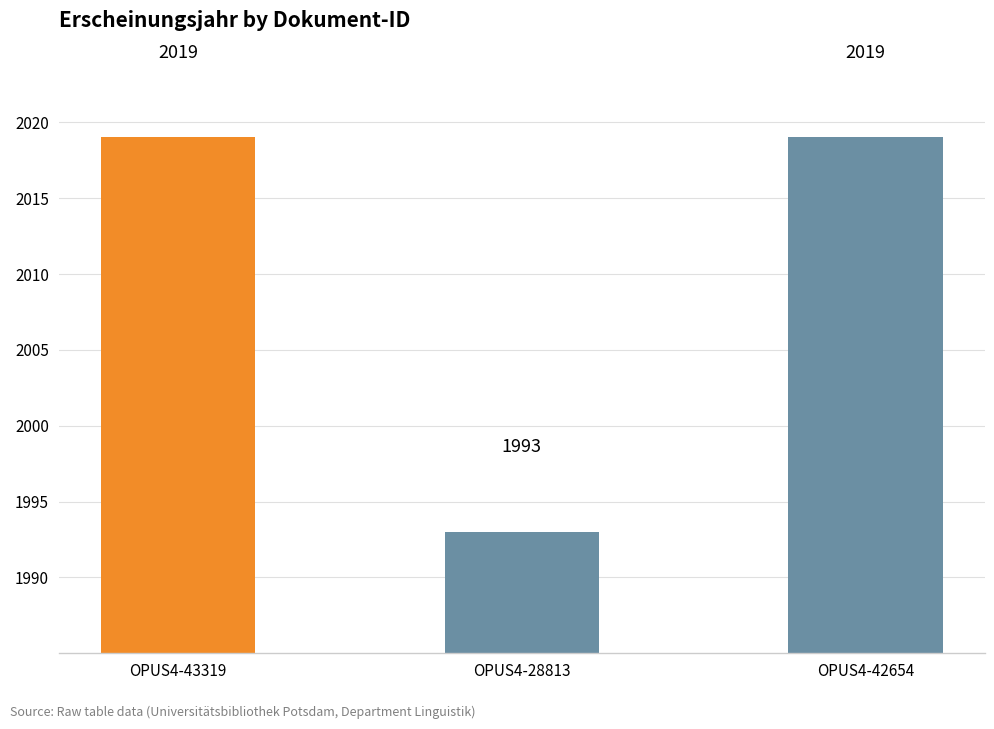

Is it true that the value at OPUS4-28813 is 1993?

True